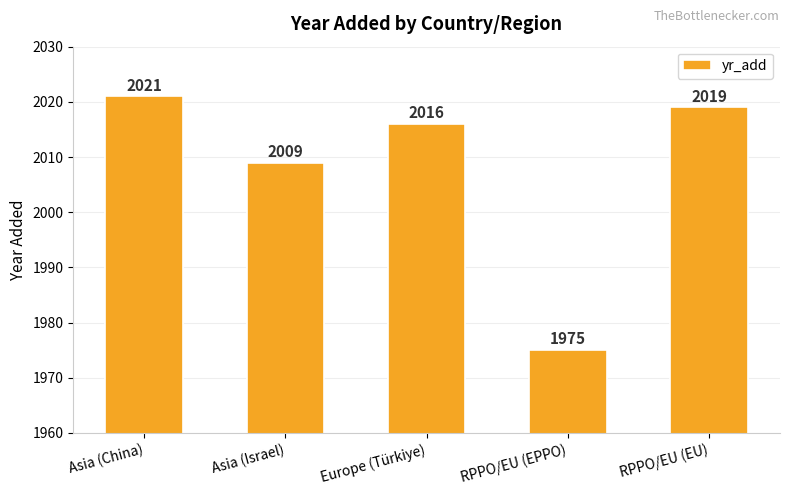

Where is the data nearest to the value 1998?

Asia (Israel)